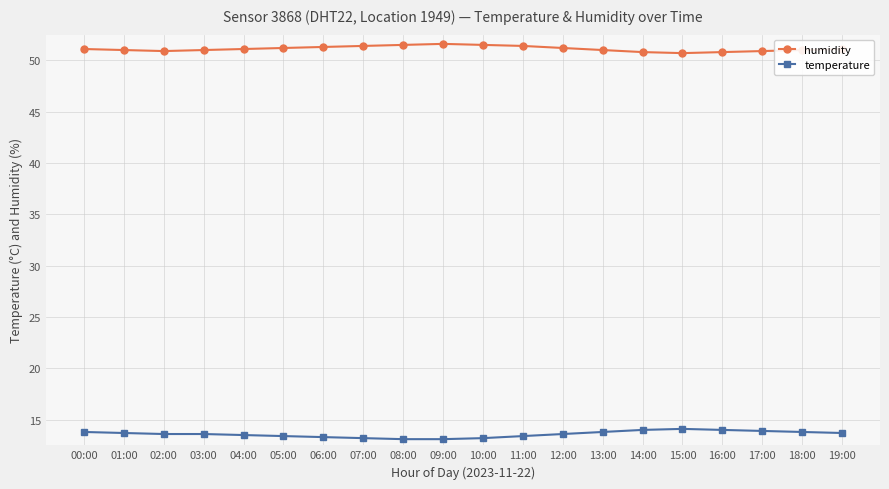

True or false: temperature and humidity cross at least once.

False